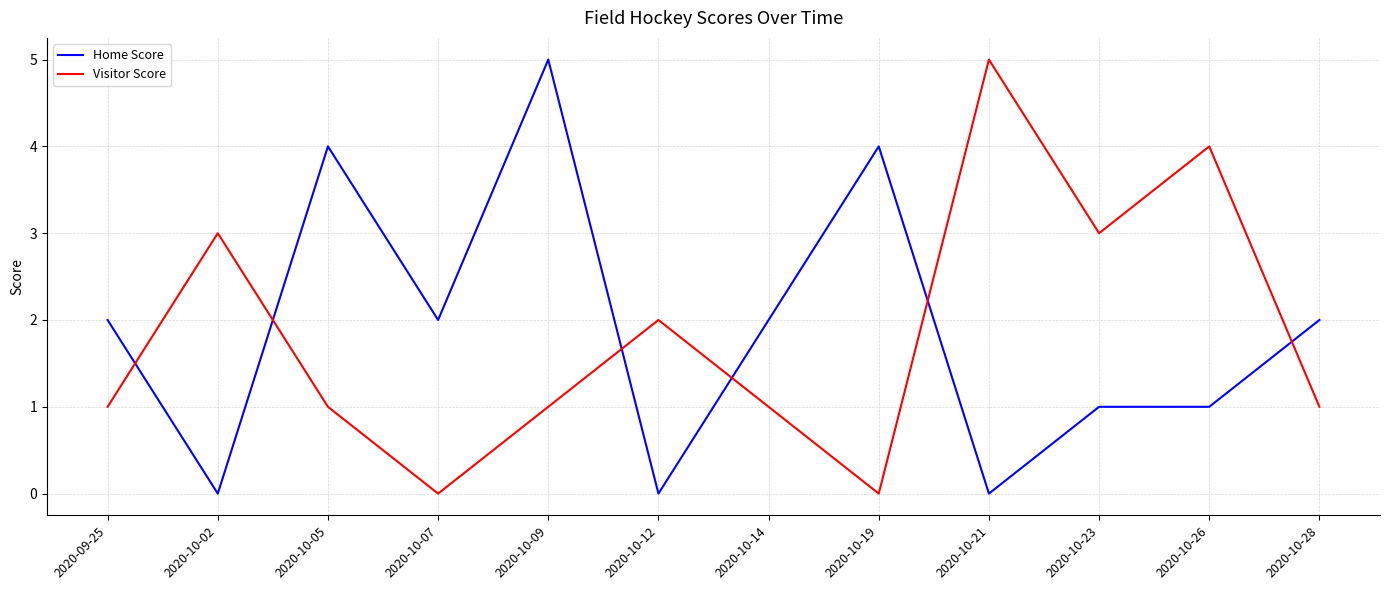

How many lines are shown in the chart?

2